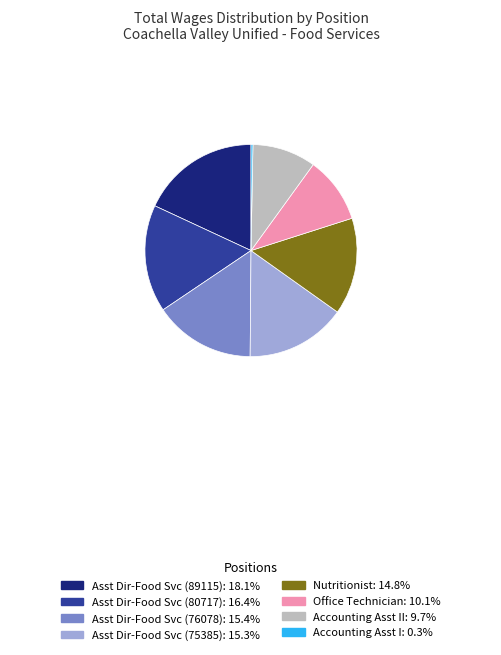

Does any single category account for the majority?

No